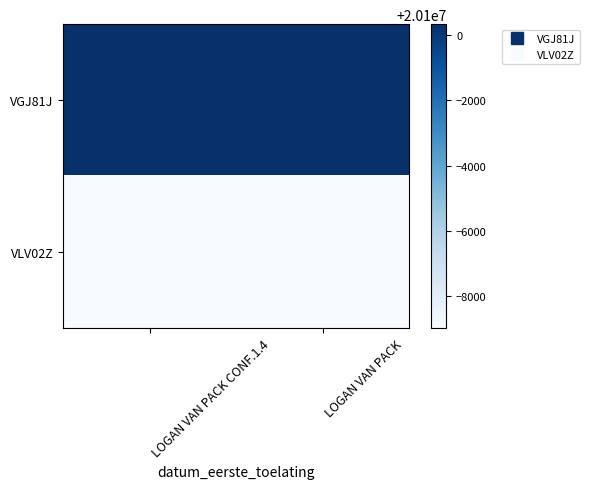

At which category is the sum across all series the highest?

LOGAN VAN PACK CONF.1.4